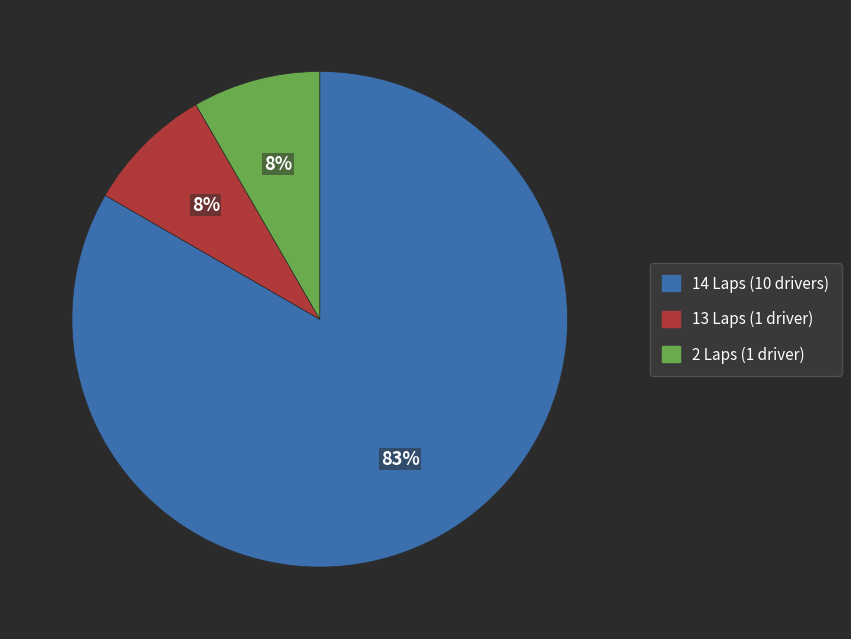

To the nearest percent, what is the average slice percentage?

33%